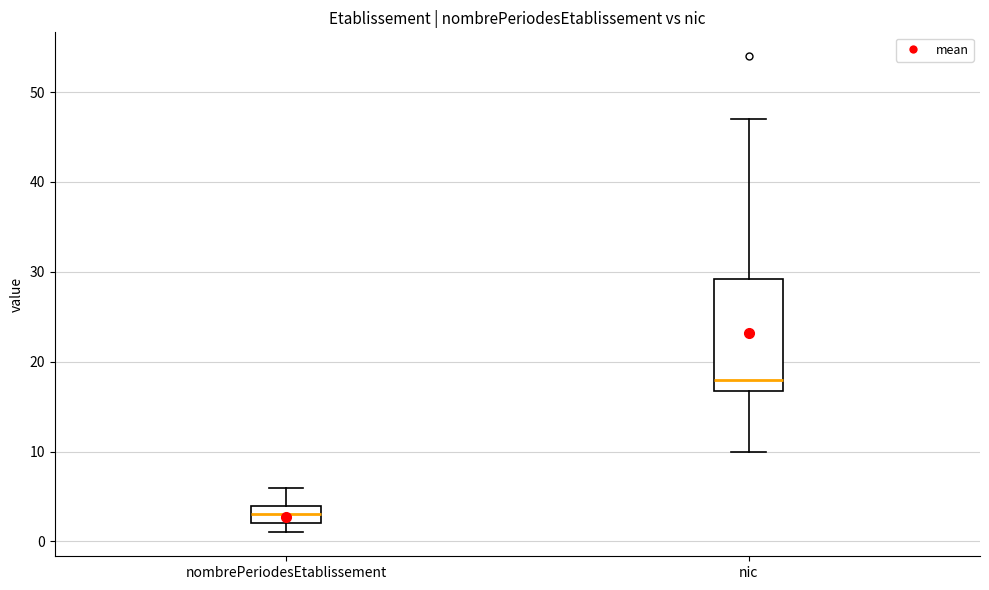

Which box has the highest median line?

nic